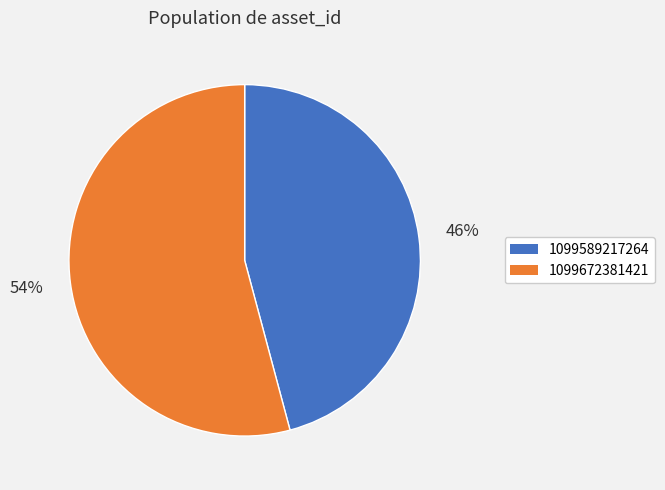

To the nearest percent, what portion does 1099672381421 represent?

54%